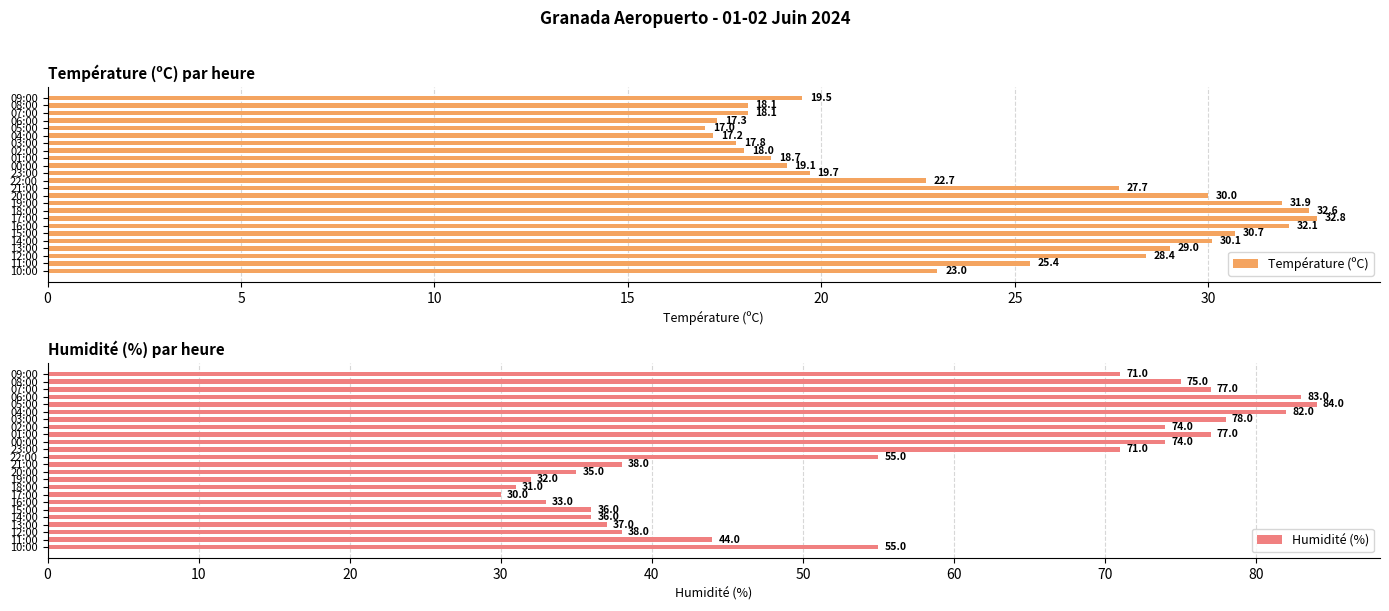

What is the lowest value of the Température (ºC) series?

17.0